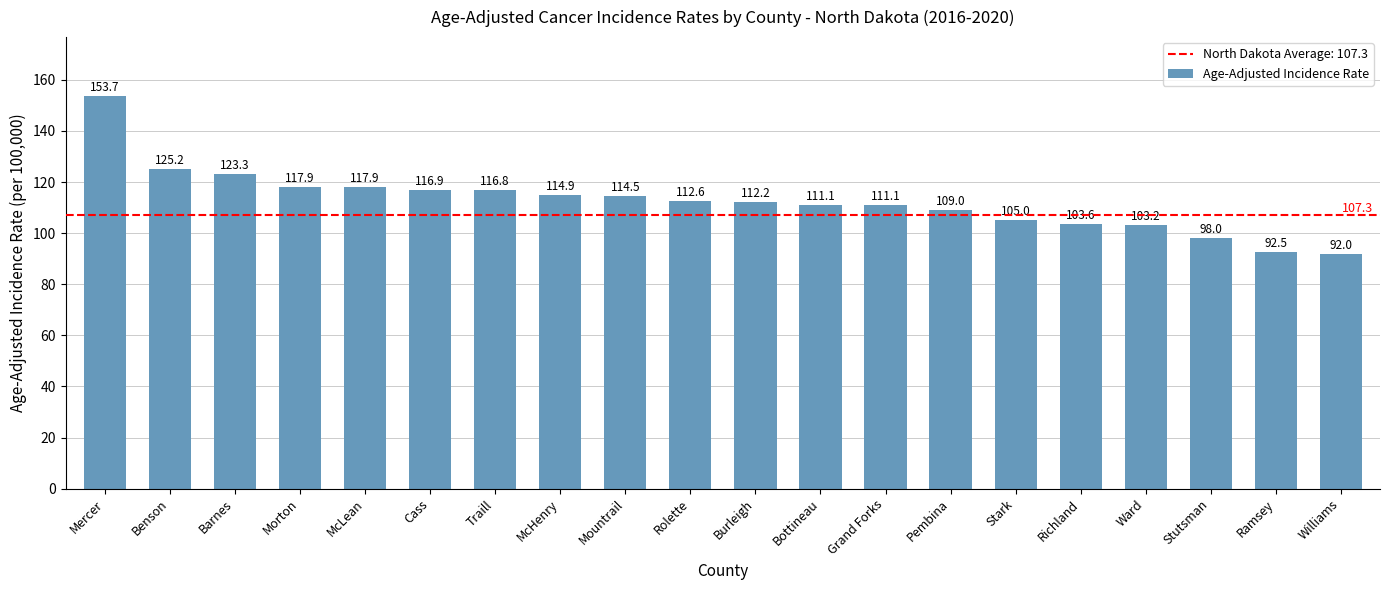

Count the number of values greater than 112.

11